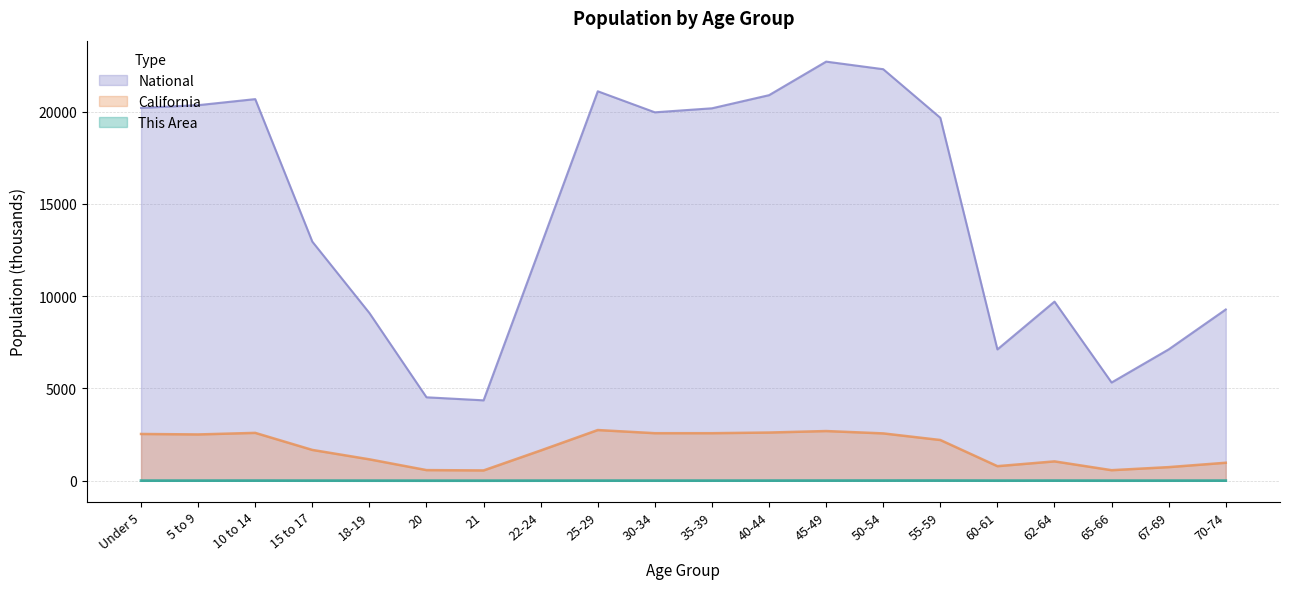

True or false: This Area and National cross at least once.

False